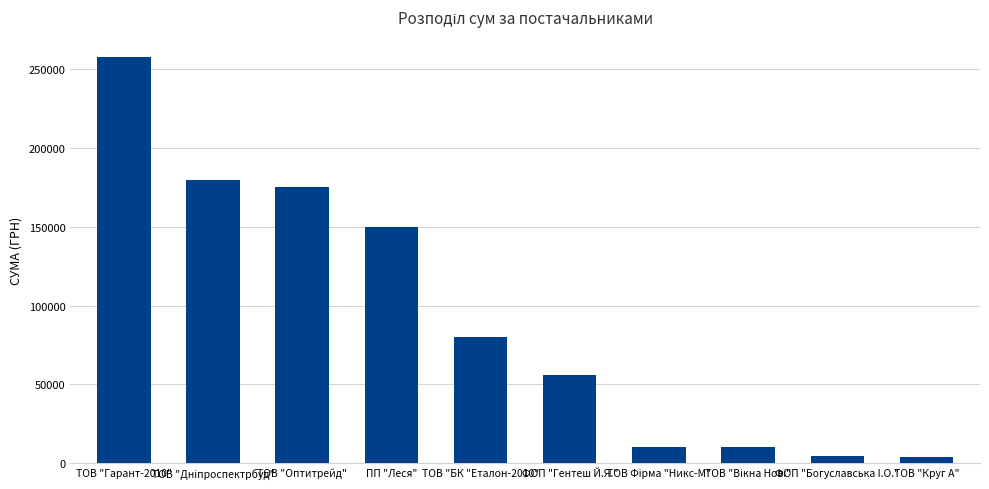

What is the average value?

92707.7